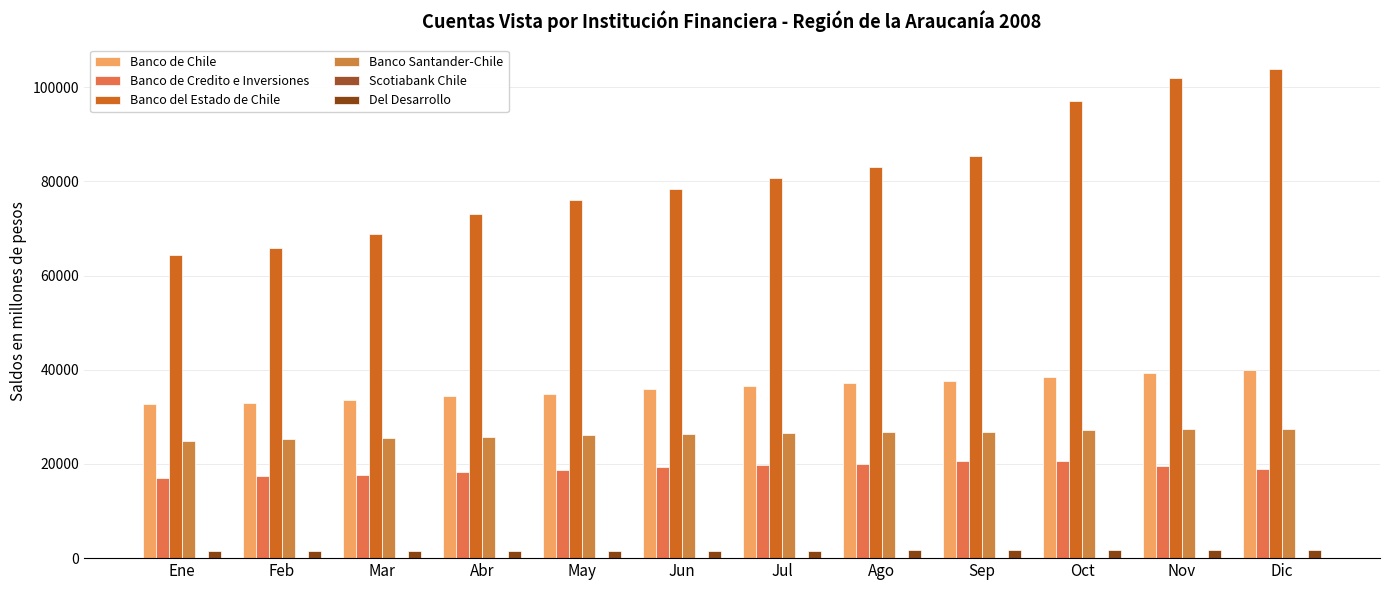

At which label is Banco del Estado de Chile closest to 84046?

Ago